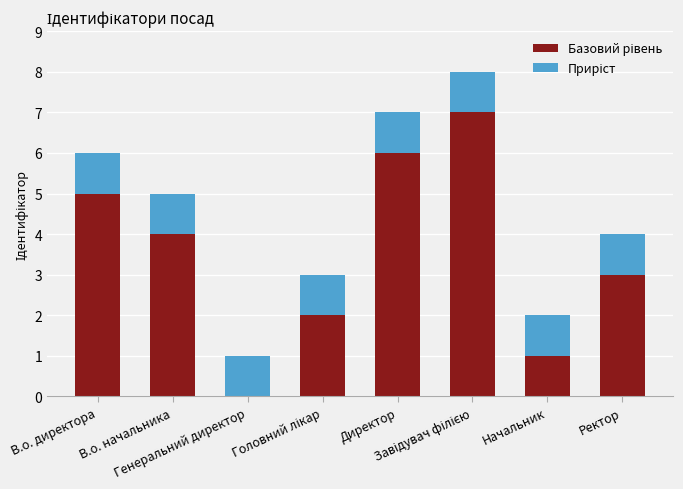

The Базовий рівень series shows 4 at Завідувач філією. True or false?

False